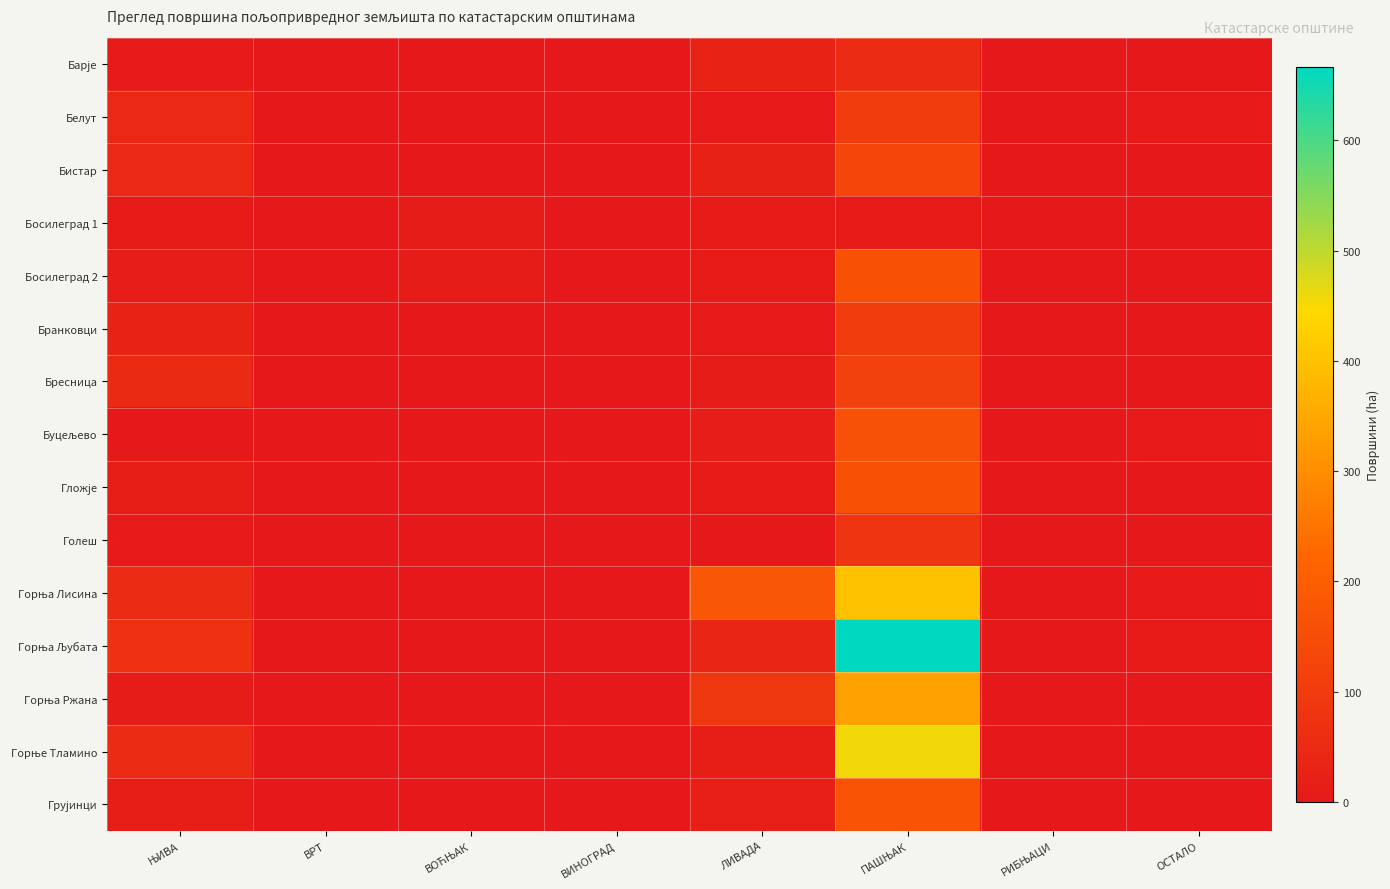

Which series has the largest total across all categories?

Горња Љубата